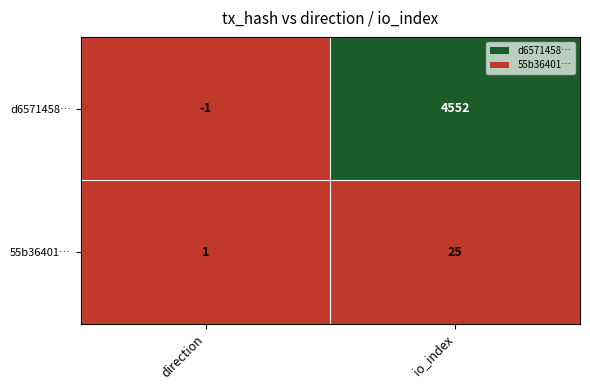

The d6571458… series shows 0 at direction. True or false?

False